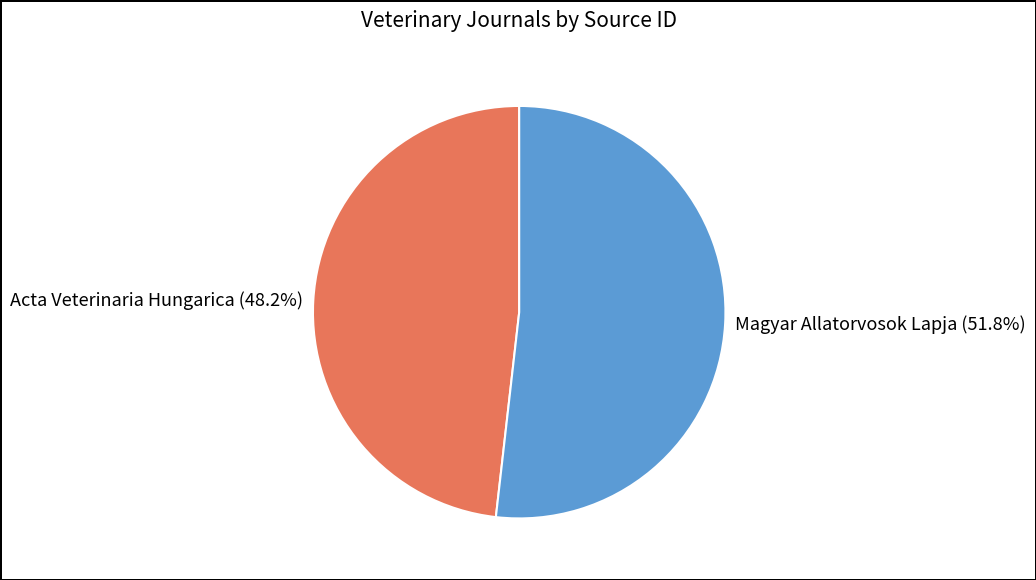

Which slice represents more than half of the pie?

Magyar Allatorvosok Lapja